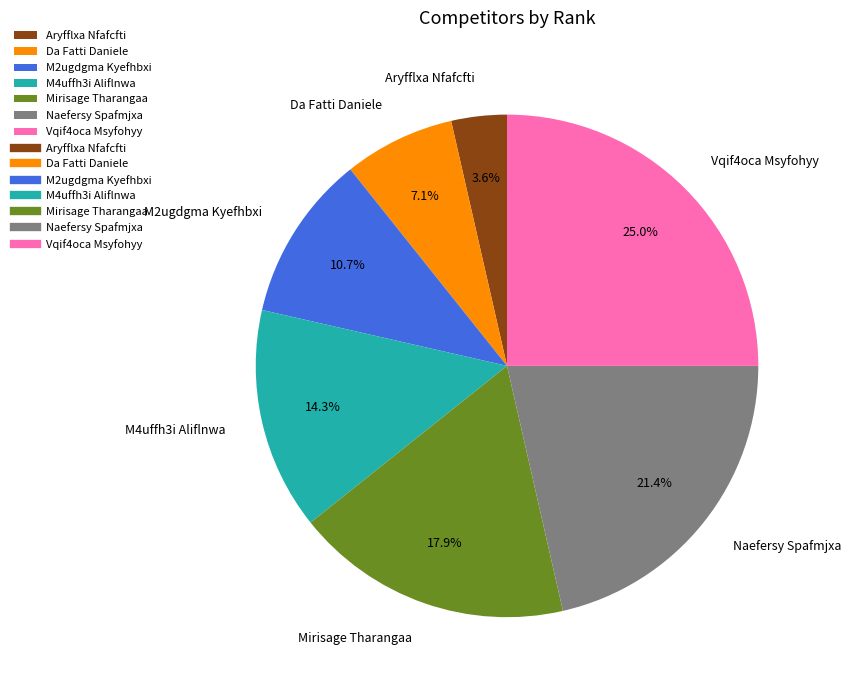

To the nearest percent, what percentage of the pie is Aryfflxa Nfafcfti?

4%